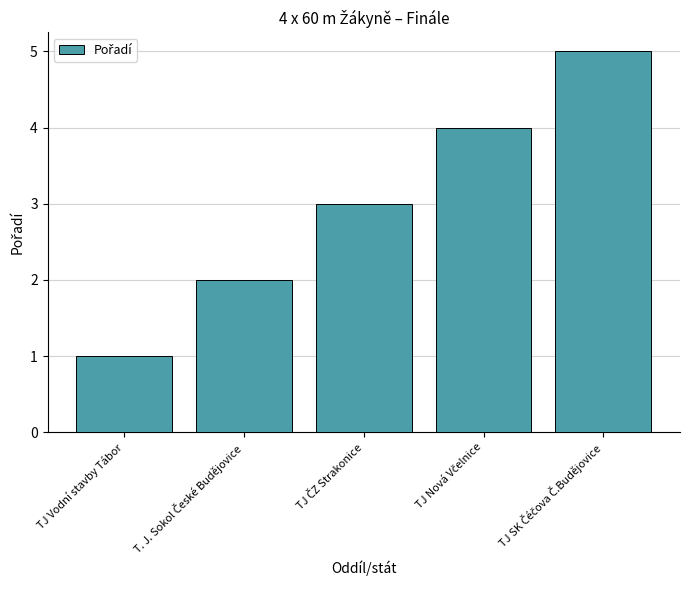

What is the label of the 1st bar from the left?

TJ Vodní stavby Tábor